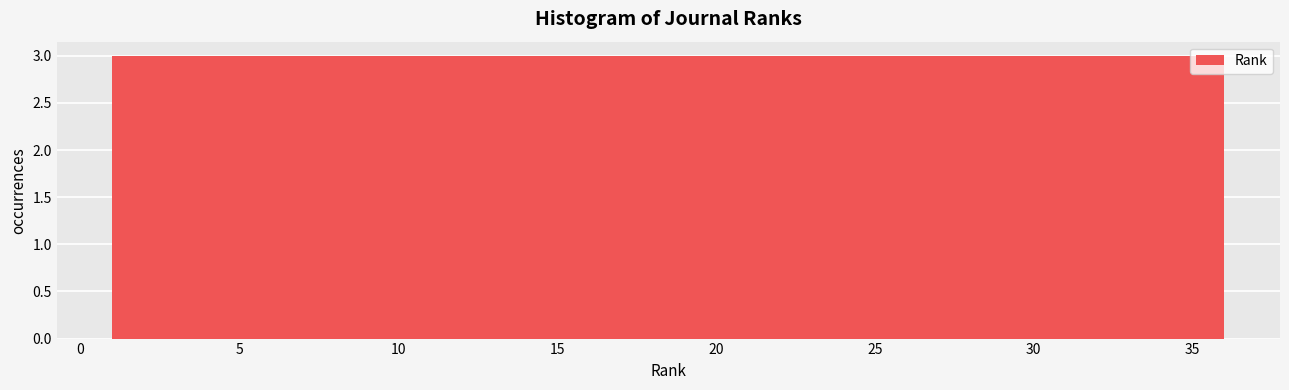

How tall is the bar that spans 33.0 to 36.0 on the x-axis? Neither the bar edges nor the heights are printed on the chart, so give them approximately, as read against the axes.

3